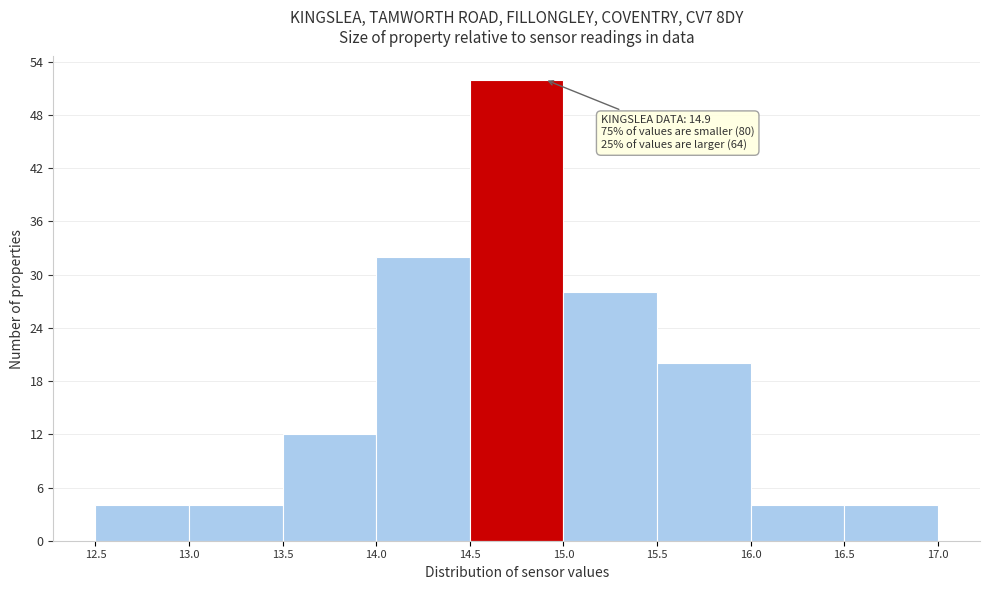

Over which range of the x-axis is the bar tallest?

14.5 to 15.0